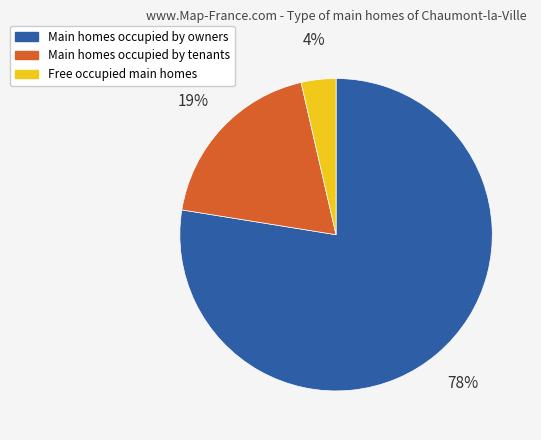

To the nearest percent, what is the average slice percentage?

33%